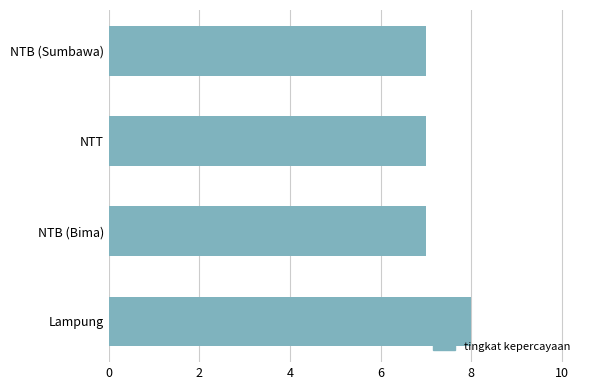

True or false: the data shows 10 at NTB (Sumbawa).

False